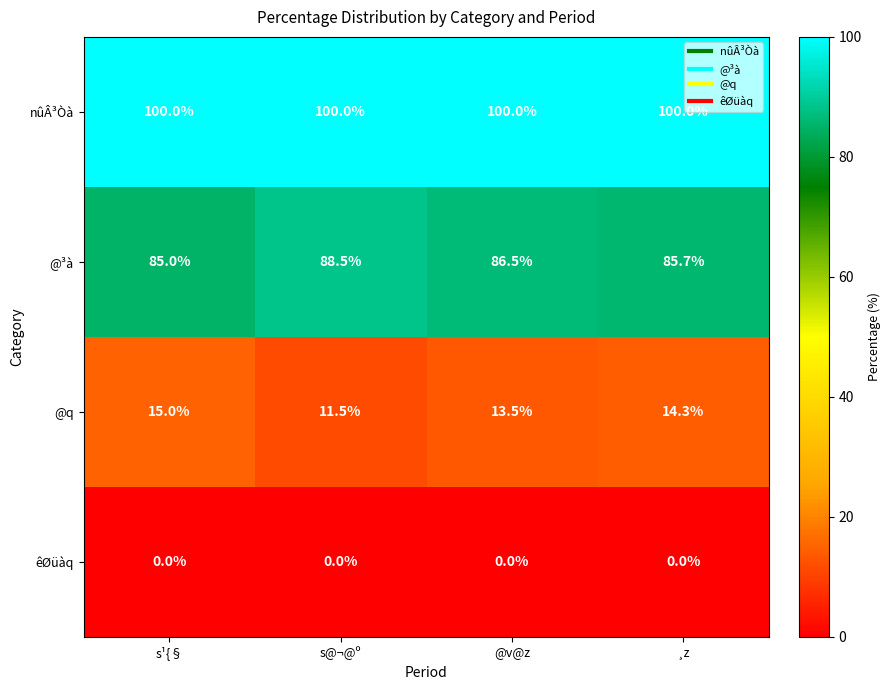

Is the value of @q at s@¬@º greater than the value of nûÂ³Òà at @v@z?

No